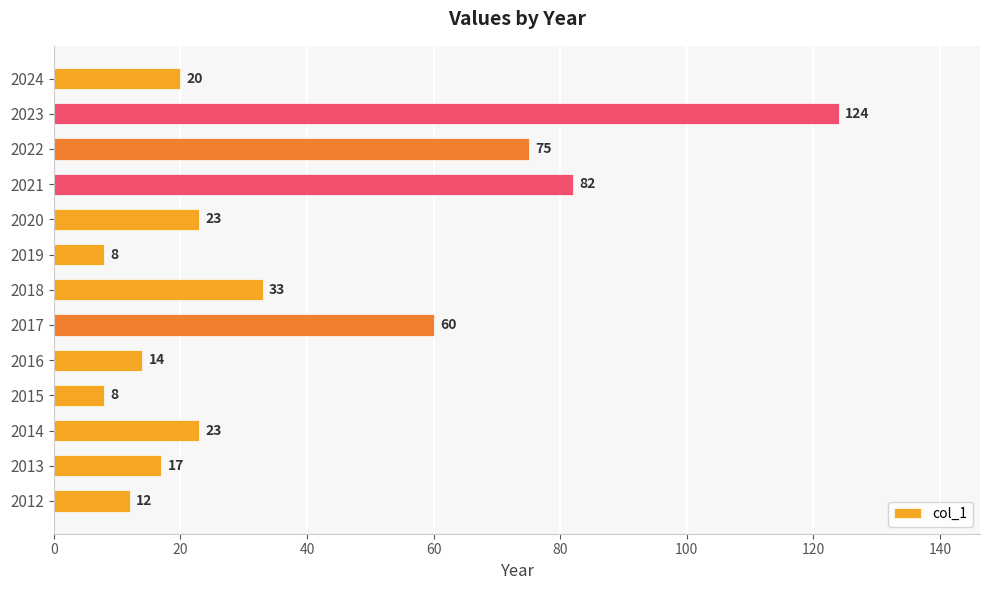

What is the greatest value displayed?

124